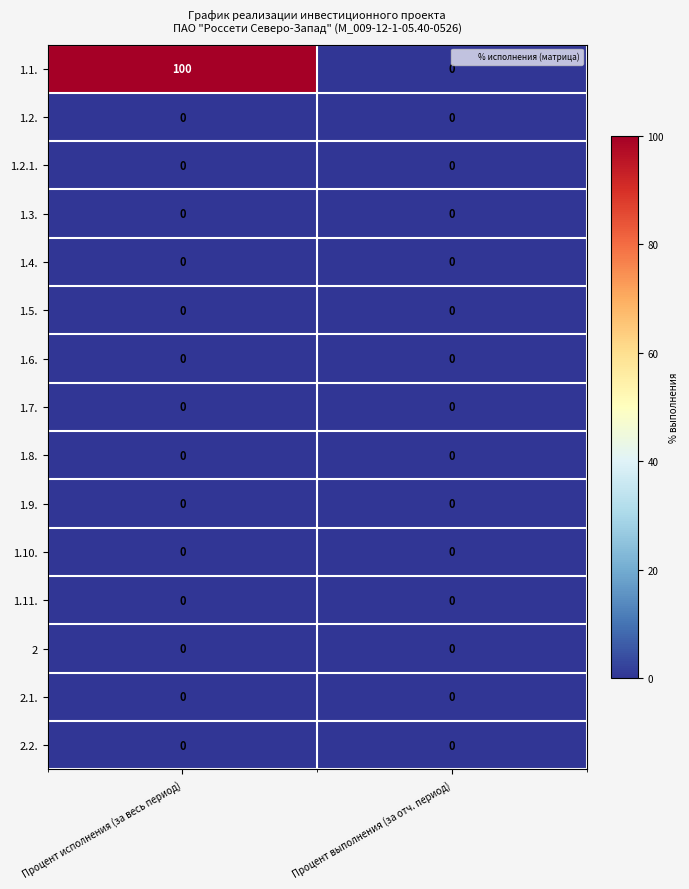

Reading left to right, extract all data points from this chart.

1.1.: 100	0
1.2.: 0	0
1.2.1.: 0	0
1.3.: 0	0
1.4.: 0	0
1.5.: 0	0
1.6.: 0	0
1.7.: 0	0
1.8.: 0	0
1.9.: 0	0
1.10.: 0	0
1.11.: 0	0
2: 0	0
2.1.: 0	0
2.2.: 0	0